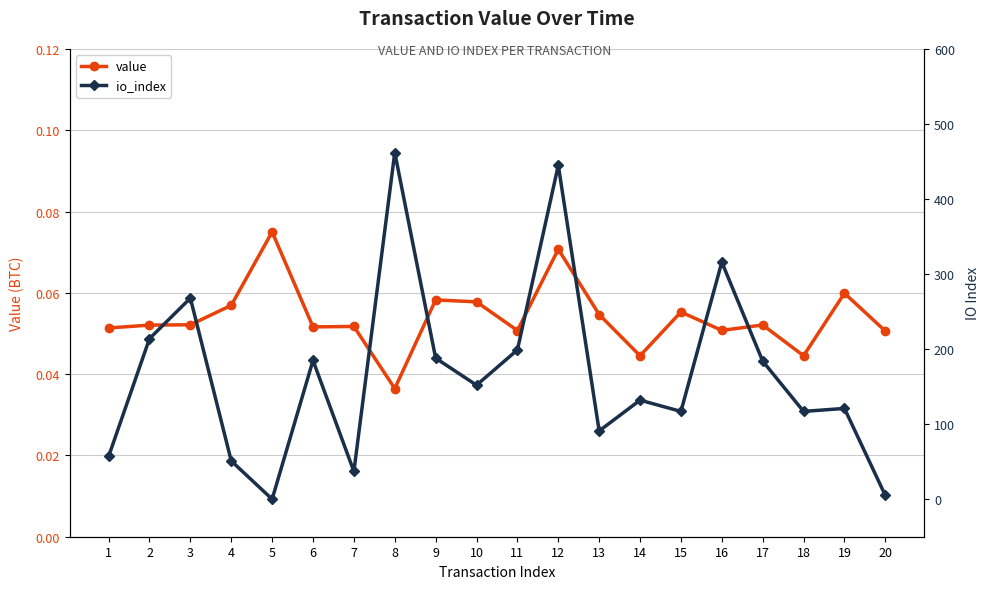

Which series has the largest range (max minus min)?

io_index